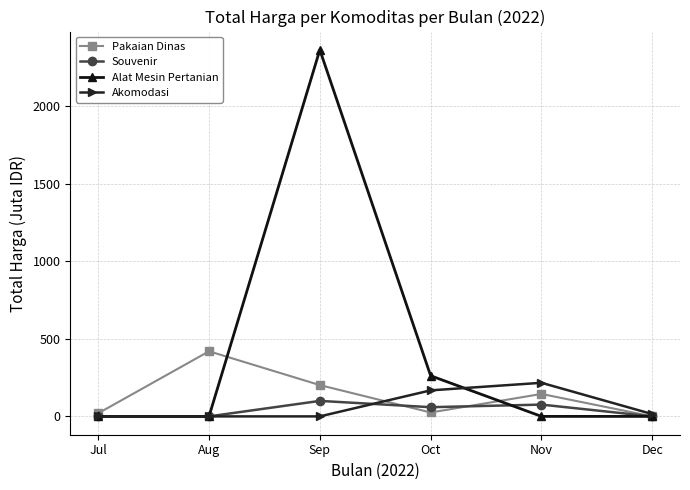

What is the difference between the second highest and minimum values in the Akomodasi series?

168.0